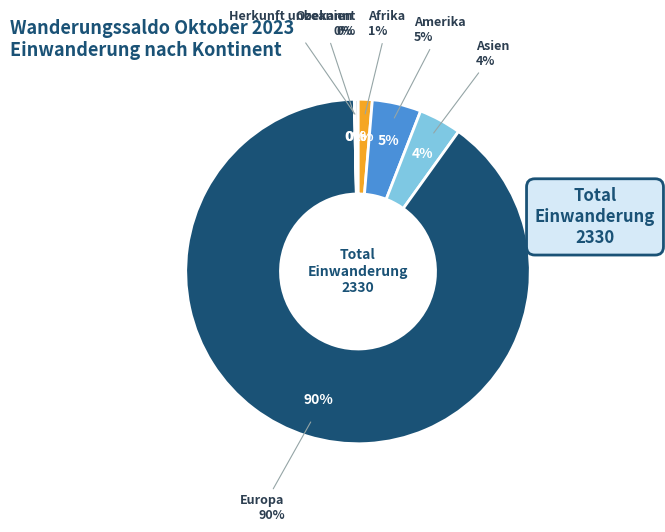

How many slices are in this pie chart?

6